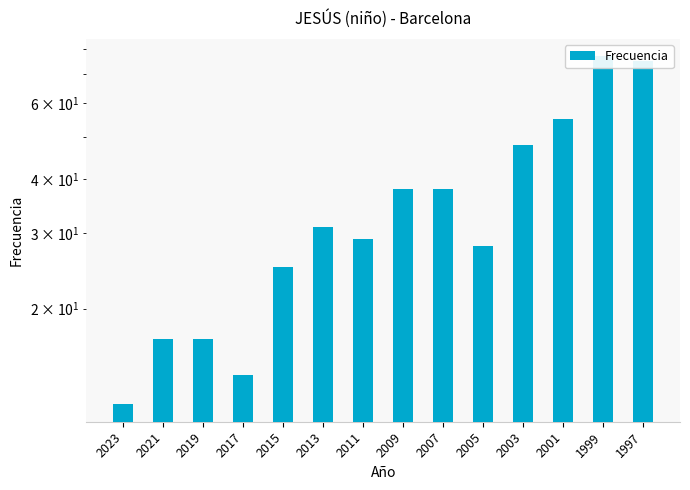

Reading left to right, what are all the values shown in this chart?

2023=12	2021=17	2019=17	2017=14	2015=25	2013=31	2011=29	2009=38	2007=38	2005=28	2003=48	2001=55	1999=77	1997=75